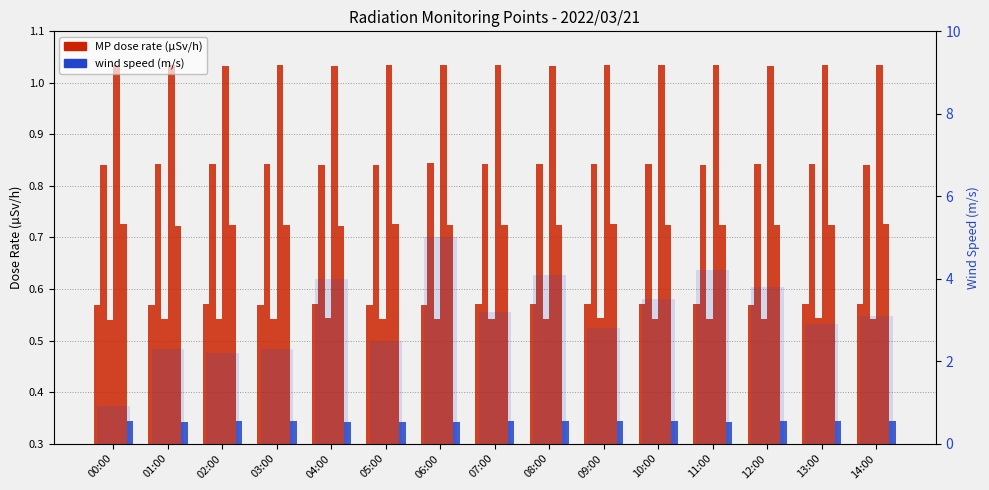

The MP-1 series shows 0.2 at 05:00. True or false?

False